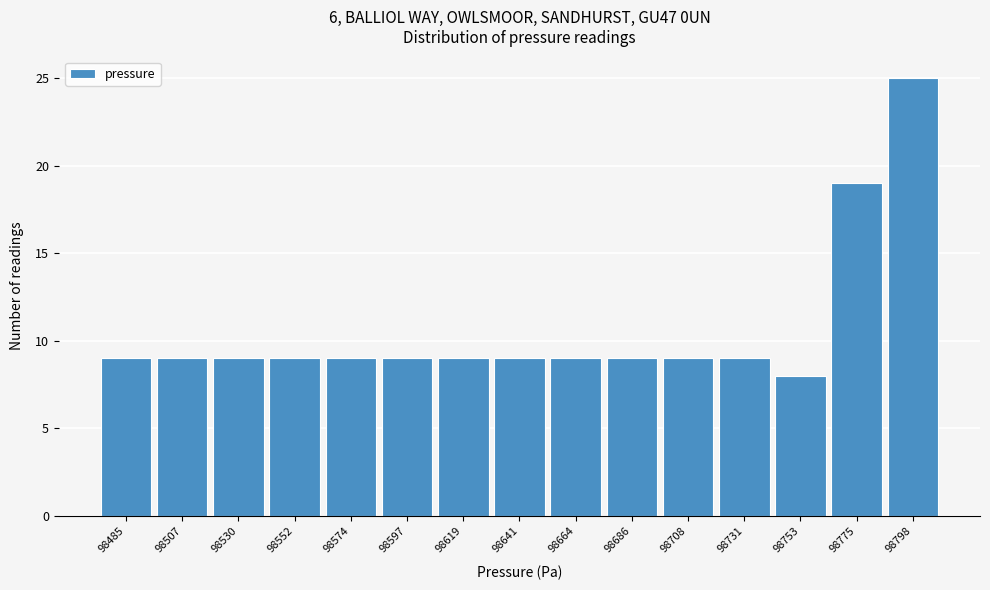

Reading left to right, what are all the values shown in this chart?

98485=9	98507=9	98530=9	98552=9	98574=9	98597=9	98619=9	98641=9	98664=9	98686=9	98708=9	98731=9	98753=8	98775=19	98798=25